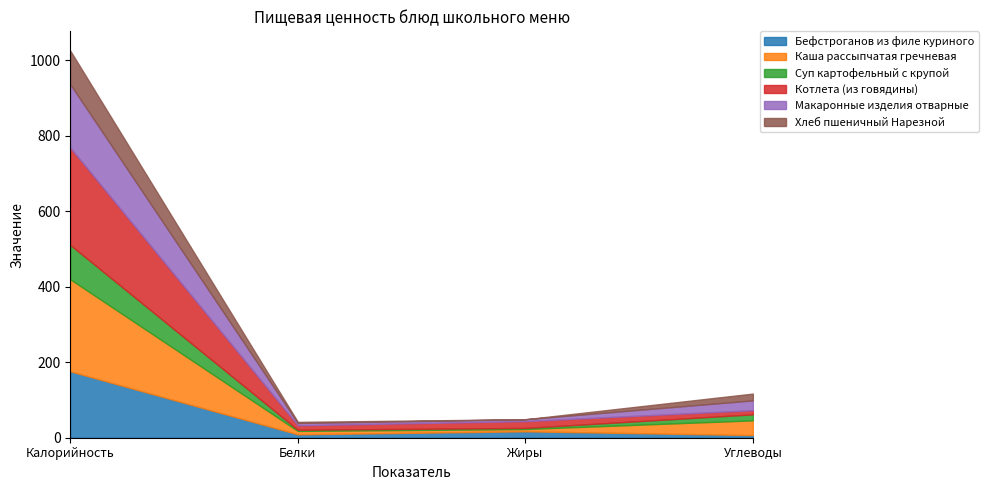

Does the chart have visible grid lines?

No